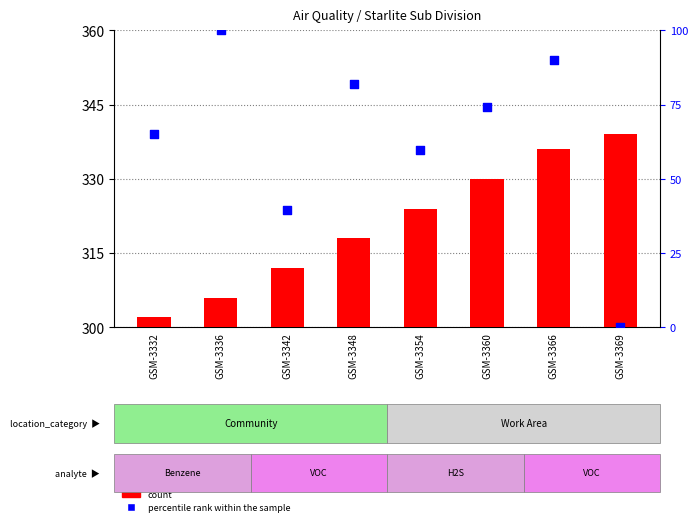

At which category is the sum across all series the highest?

GSM-3366